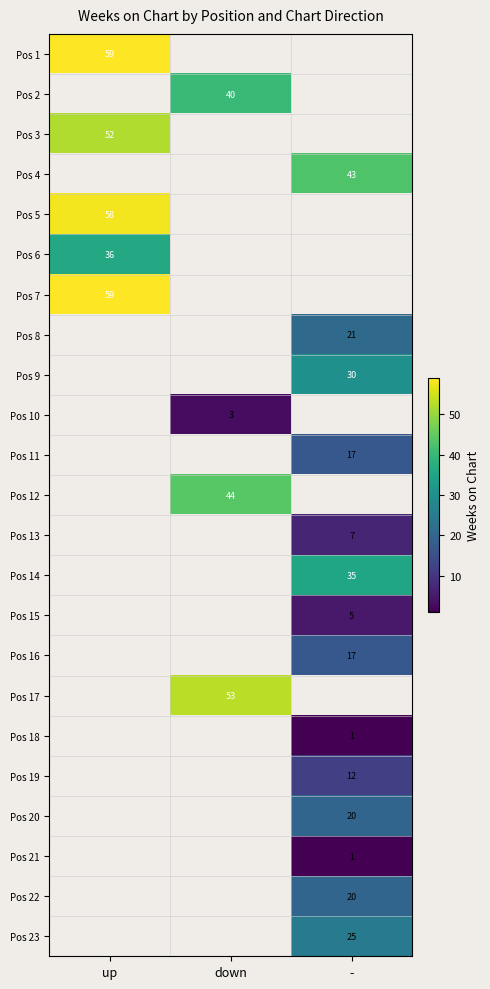

Is it true that Pos 9 equals 30 at -?

True